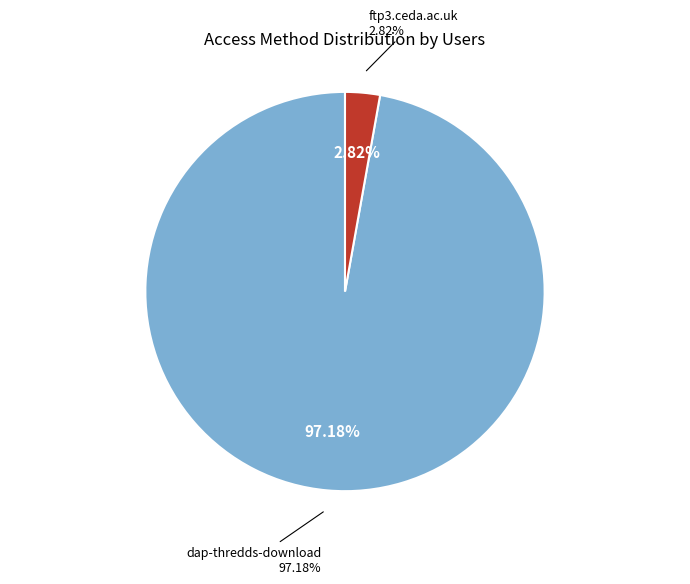

What is the largest slice in the pie chart?

dap-thredds-download